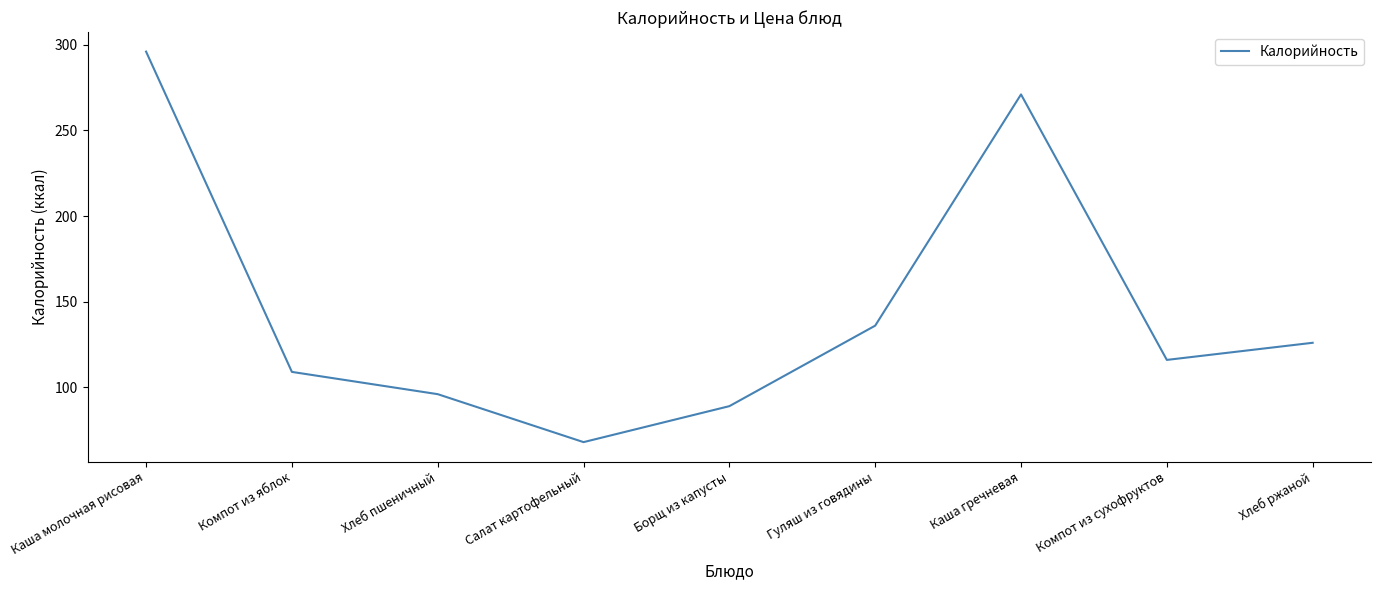

The value at Хлеб ржаной is 71. True or false?

False